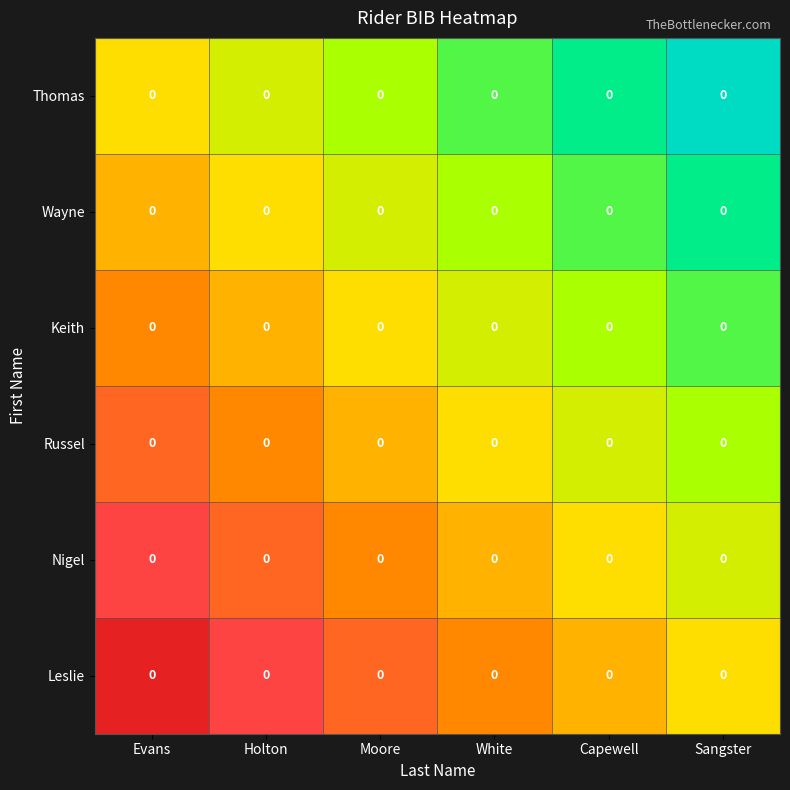

List the series in order of their overall mean, highest first.

Thomas, Wayne, Keith, Russel, Nigel, Leslie